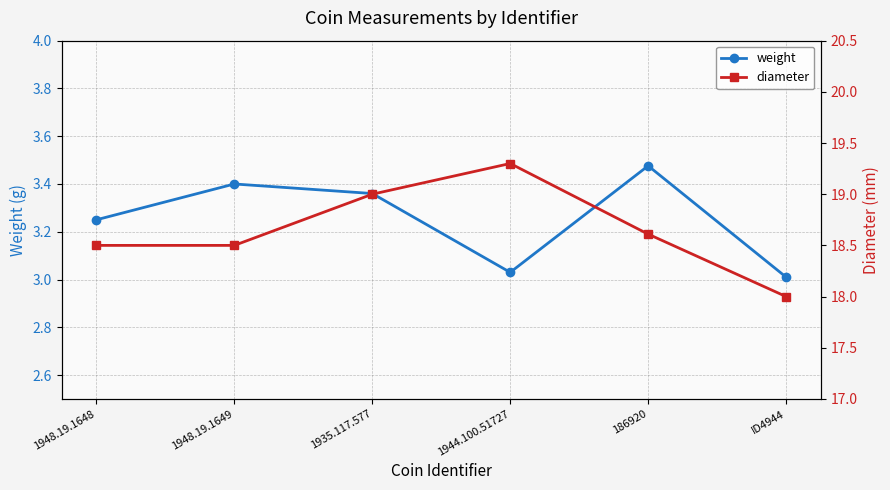

Rank the series at 1948.19.1648 from highest to lowest value.

diameter, weight